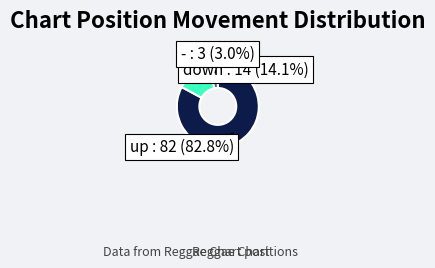

Does - represent more than half of the total?

No